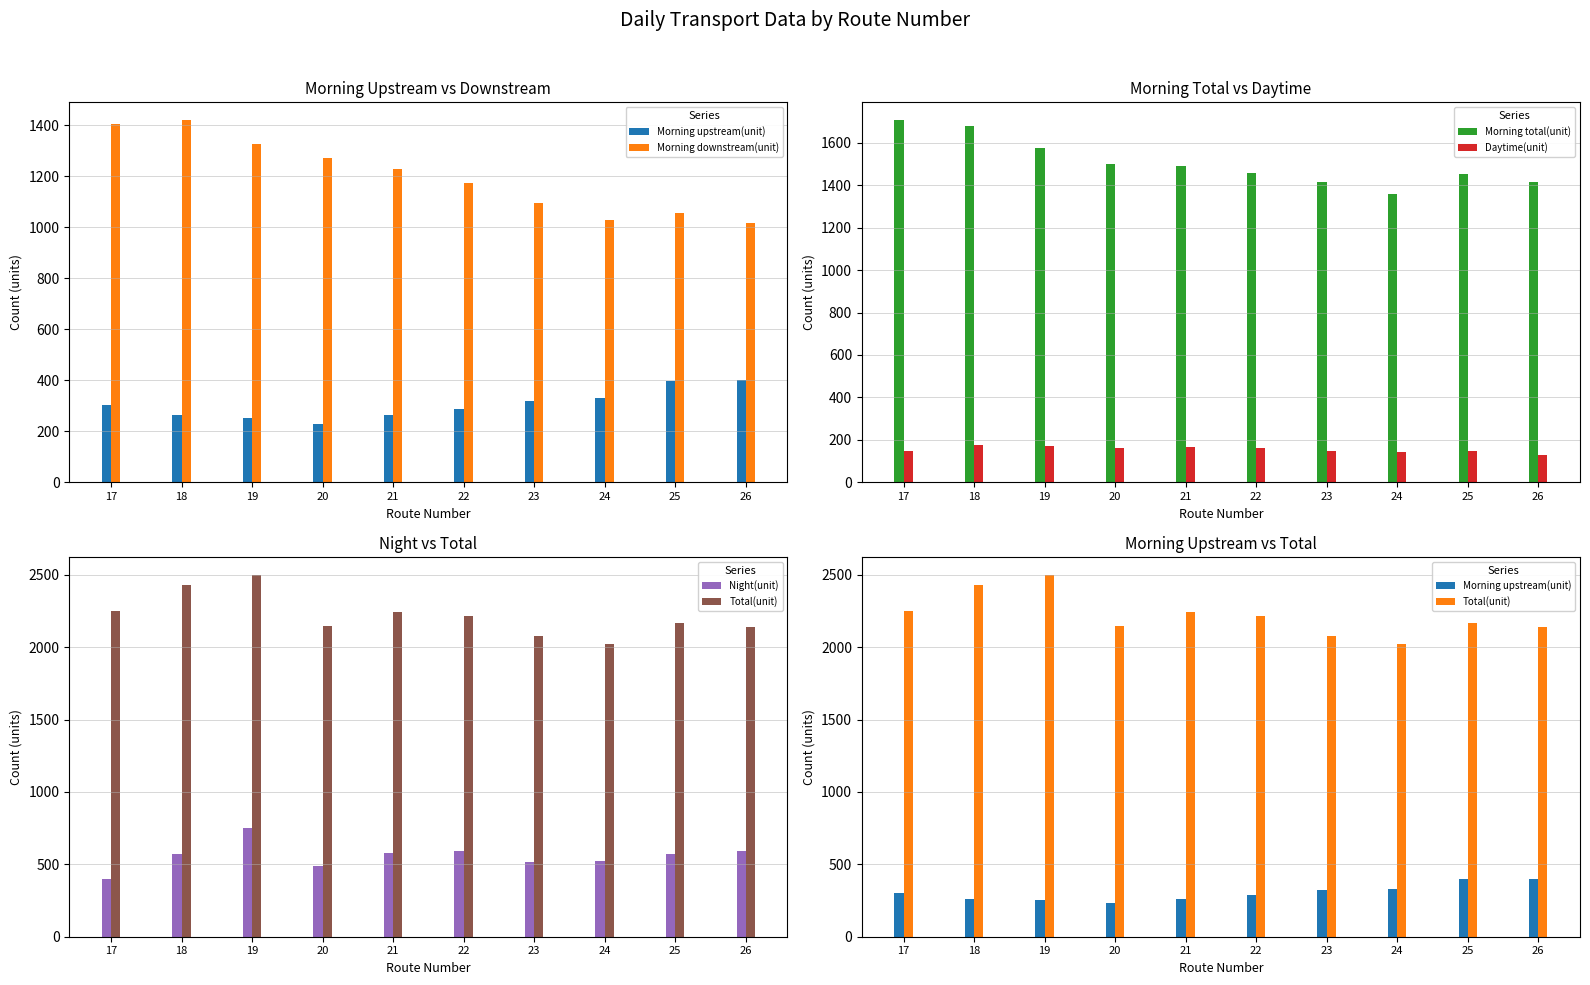

What are all the series names shown in the legend?

Morning upstream(unit), Morning downstream(unit), Morning total(unit), Daytime(unit), Night(unit), Total(unit)